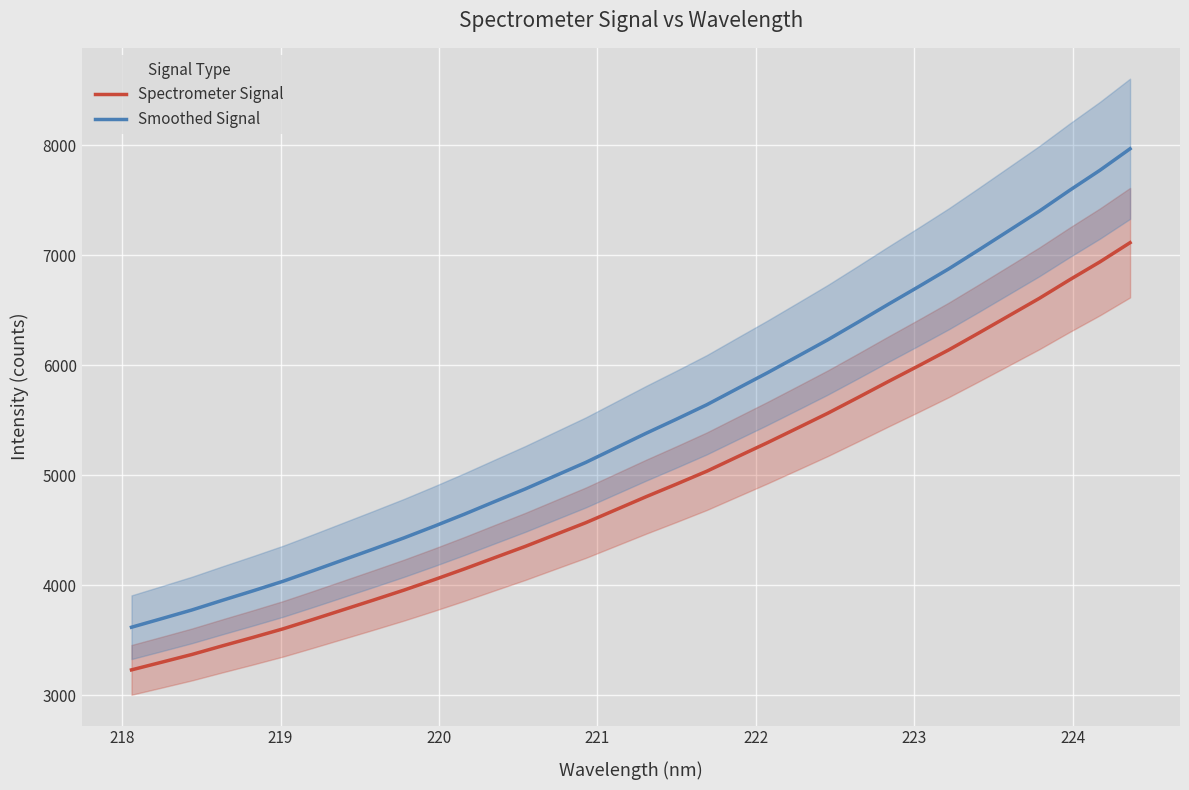

True or false: Smoothed Signal and Spectrometer Signal cross at least once.

False